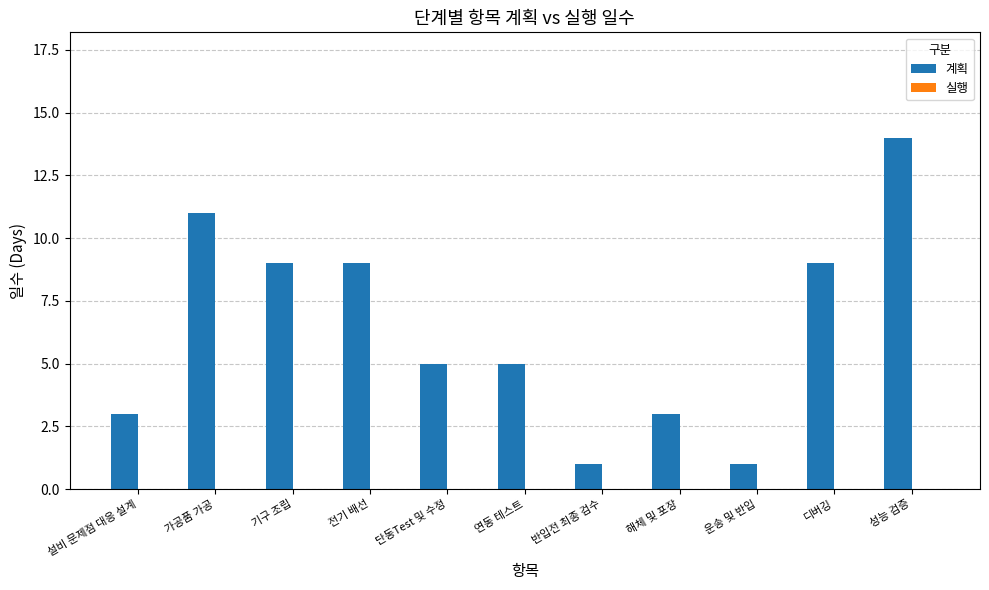

Between 기구 조립 and 가공품 가공, which is larger?

가공품 가공